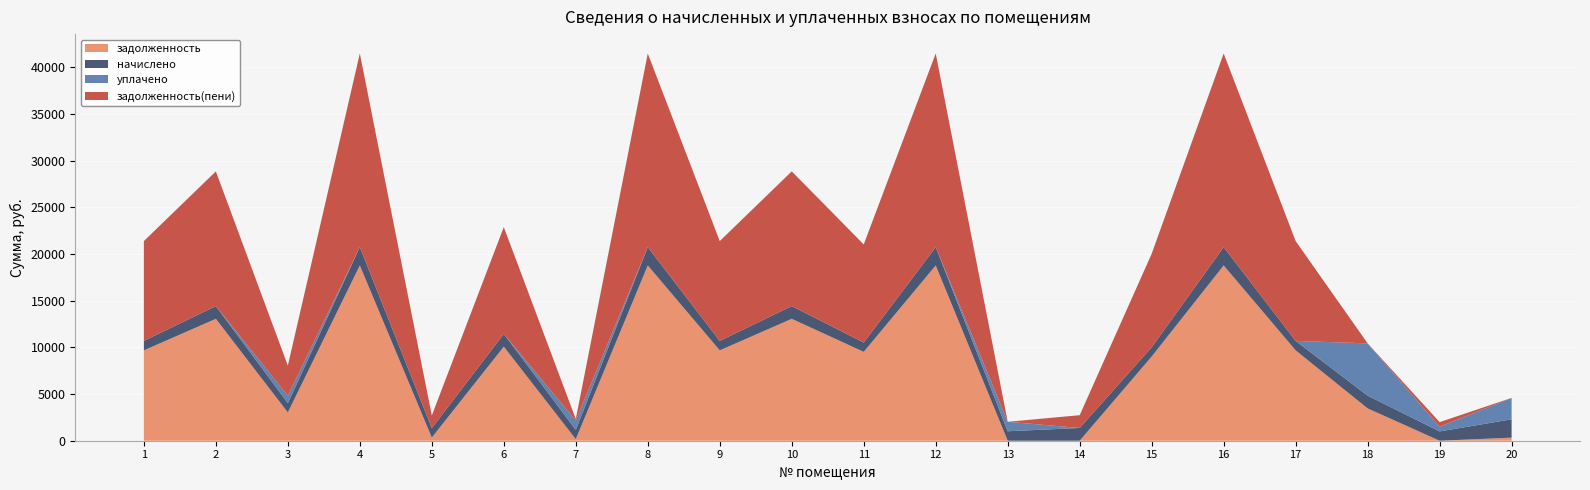

Reading left to right, what are all the values shown in this chart?

задолженность: 1=9680.3	2=13058.5	3=3027.8	4=18775.8	5=337.9	6=10074.8	7=165.0	8=18775.8	9=9680.3	10=13058.5	11=9517.8	12=18775.8	13=0.0	14=0.0	15=9017.8	16=18775.8	17=9680.3	18=3460.7	19=0.0	20=327.7
начислено: 1=1013.8	2=1367.6	3=996.8	4=1966.4	5=1013.8	6=1367.6	7=996.8	8=1966.4	9=1013.8	10=1367.6	11=996.8	12=1966.4	13=1013.8	14=1367.6	15=996.8	16=1966.4	17=1013.8	18=1367.6	19=996.8	20=1966.4
уплачено: 1=0.0	2=0.0	3=796.0	4=0.0	5=0.0	6=0.0	7=996.0	8=0.0	9=0.0	10=0.0	11=0.0	12=0.0	13=1014.3	14=0.0	15=0.0	16=0.0	17=0.0	18=5600.1	19=498.0	20=2294.1
задолженность(пени): 1=10694.1	2=14426.1	3=3228.6	4=20742.2	5=1351.8	6=11442.4	7=165.8	8=20742.2	9=10694.1	10=14426.1	11=10514.6	12=20742.2	13=0.0	14=1367.6	15=10014.6	16=20742.2	17=10694.1	18=0.0	19=498.3	20=0.0